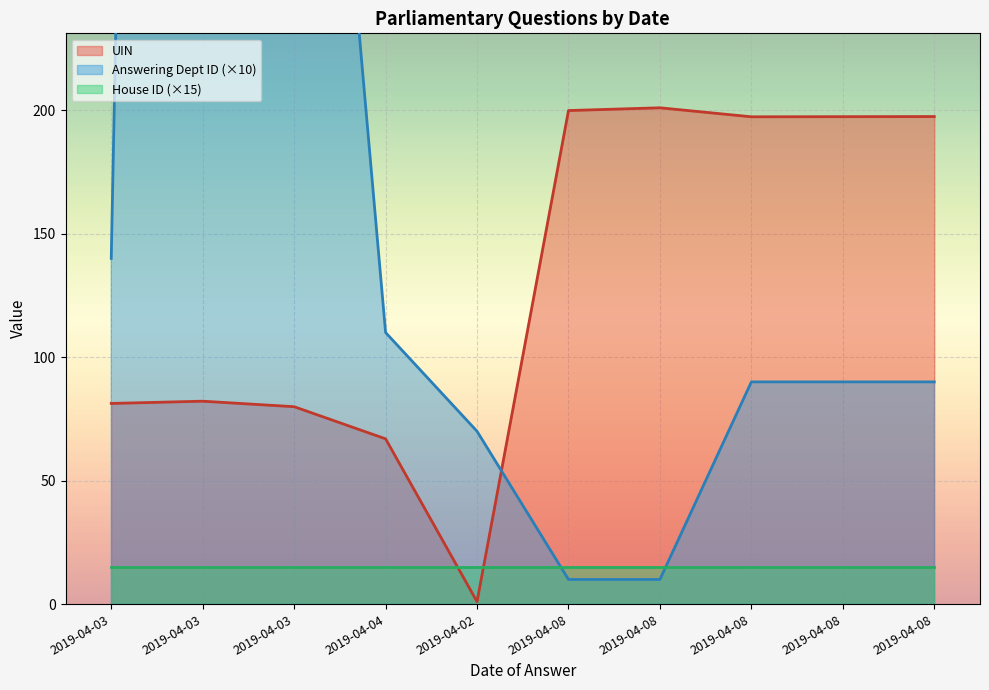

At which label does Answering Dept ID reach its minimum?

2019-04-08